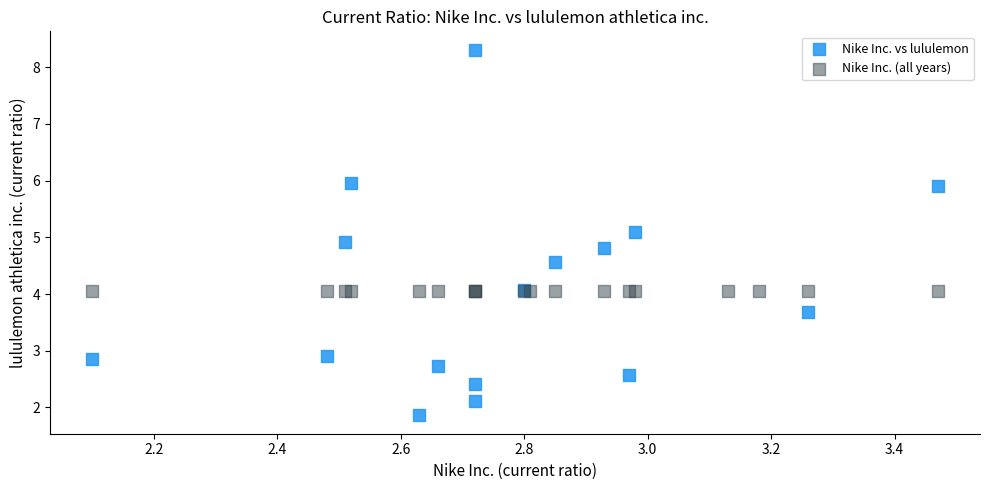

Which series contains the lowest Y value?

Nike Inc. vs lululemon